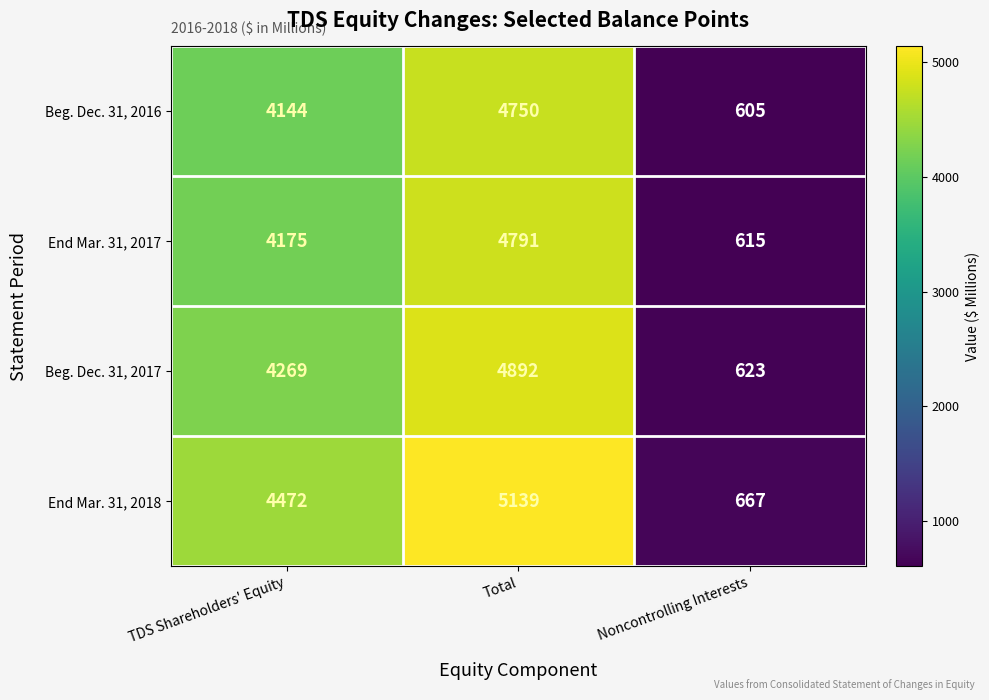

At how many categories does at least one series exceed 2665?

2